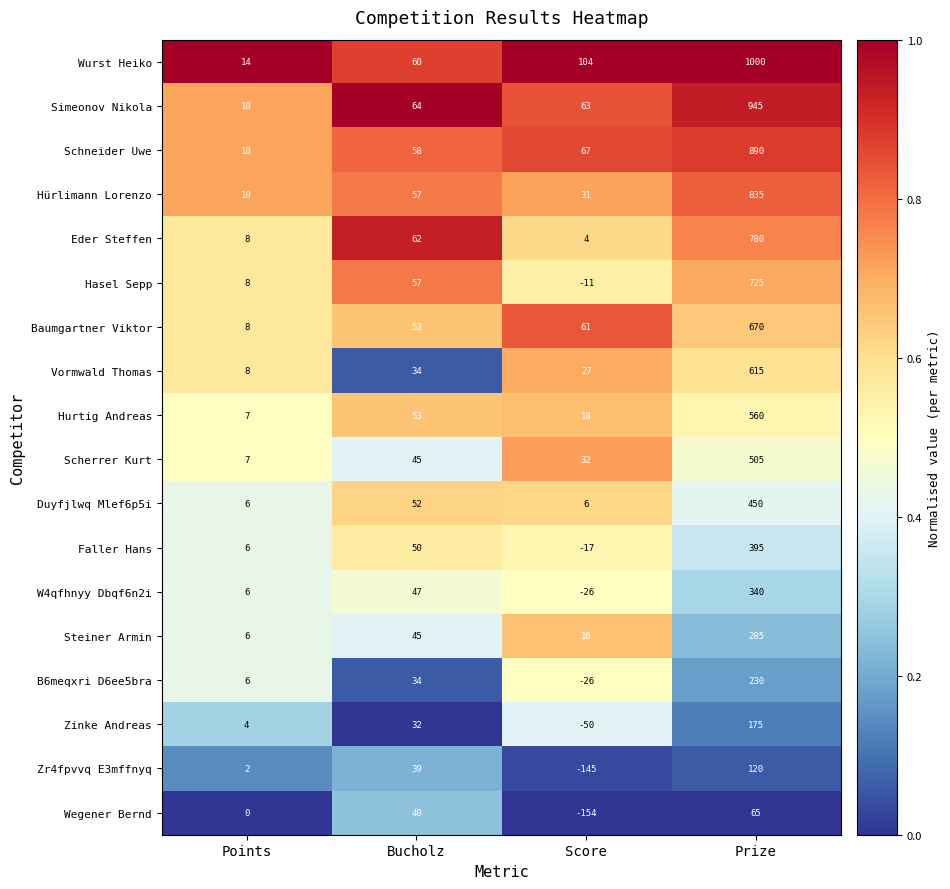

Is it true that W4qfhnyy Dbqf6n2i equals -26 at Score?

True